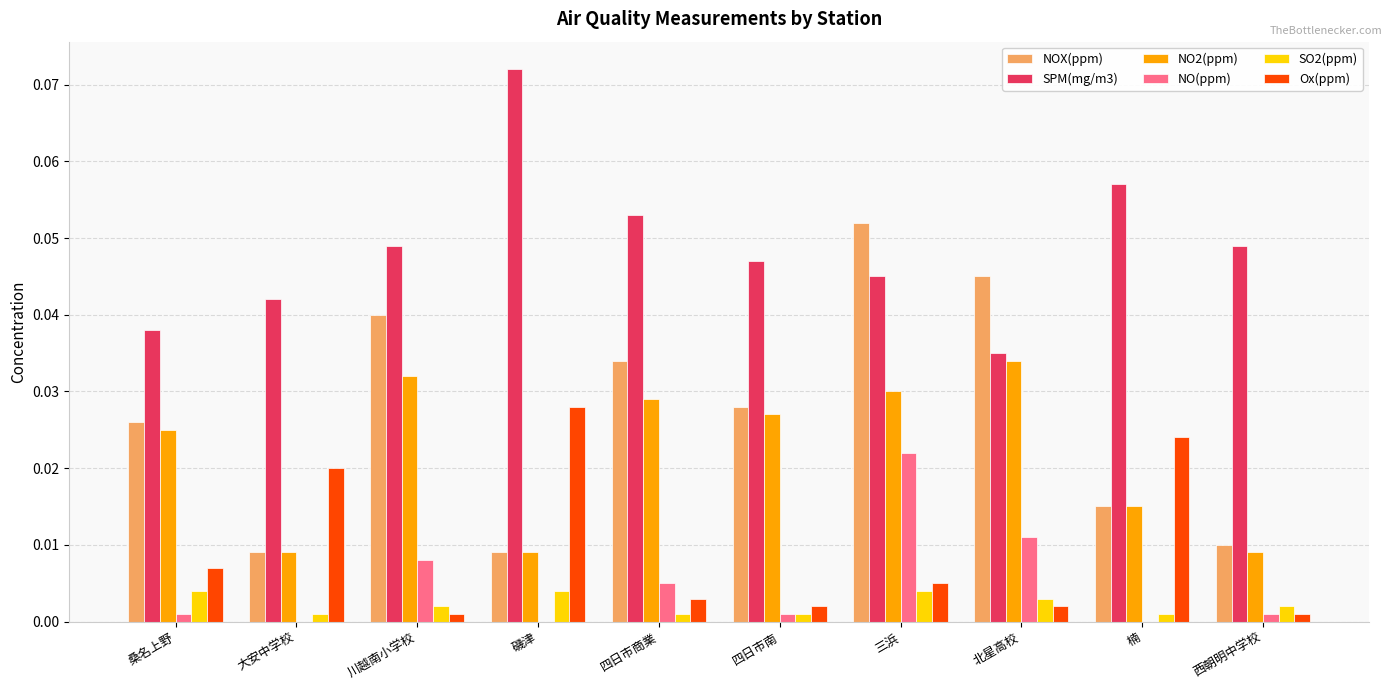

The value of SPM(mg/m3) at 四日市南 is 0.0. True or false?

True